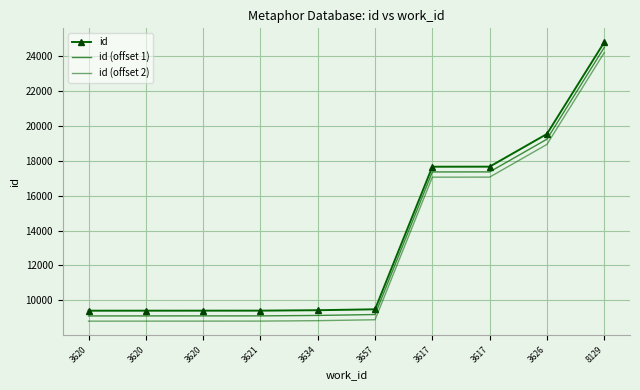

True or false: id (offset 1) has a value of 24506 at 8129.

True